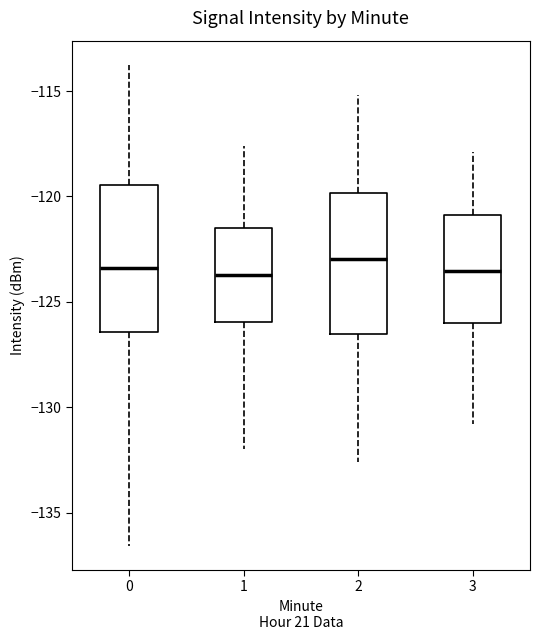

Where does the median line of the box at x = 3 sit on the y-axis? The values are not printed on the chart, so give them approximately, as read against the axis.

-123.5